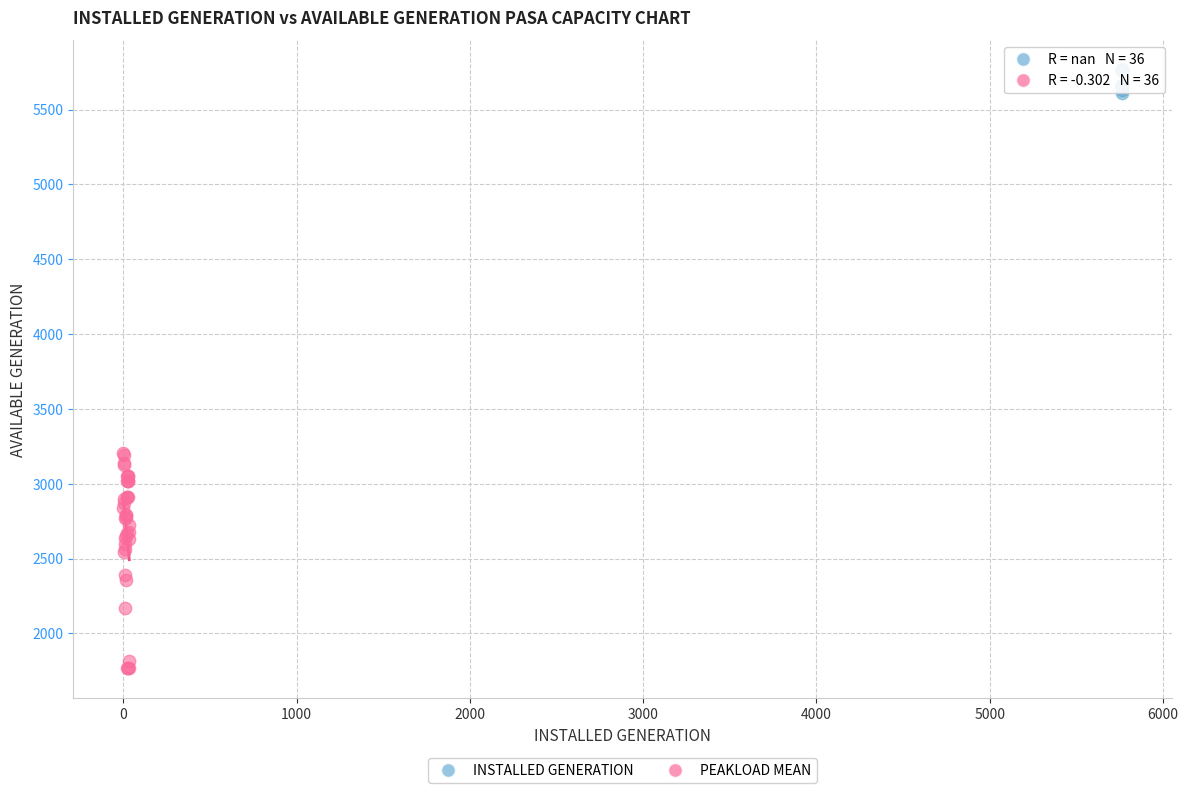

Which series has the widest spread of Y values?

PEAKLOAD MEAN